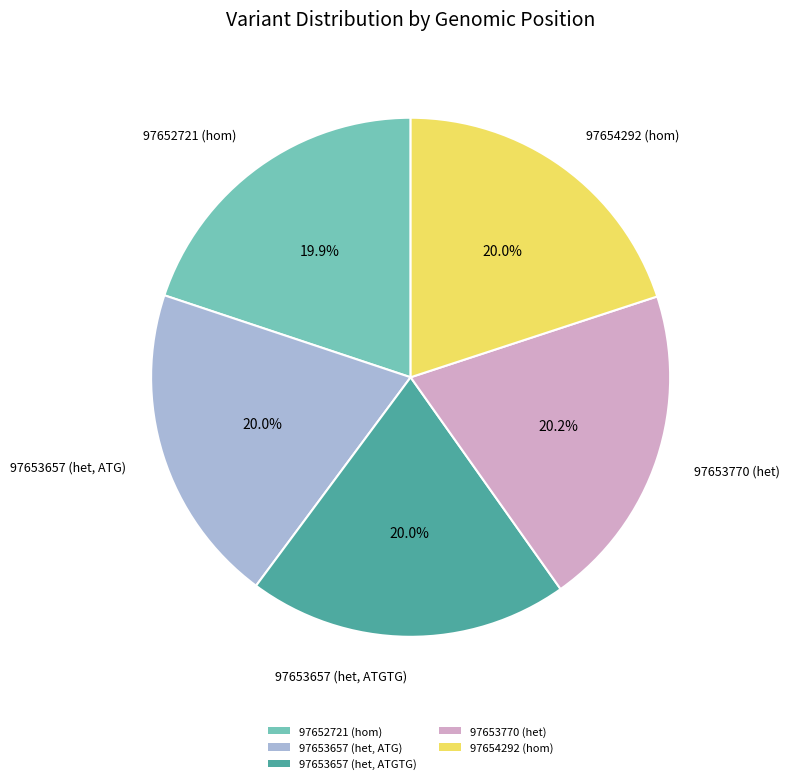

Is there any slice that represents more than half of the pie?

No